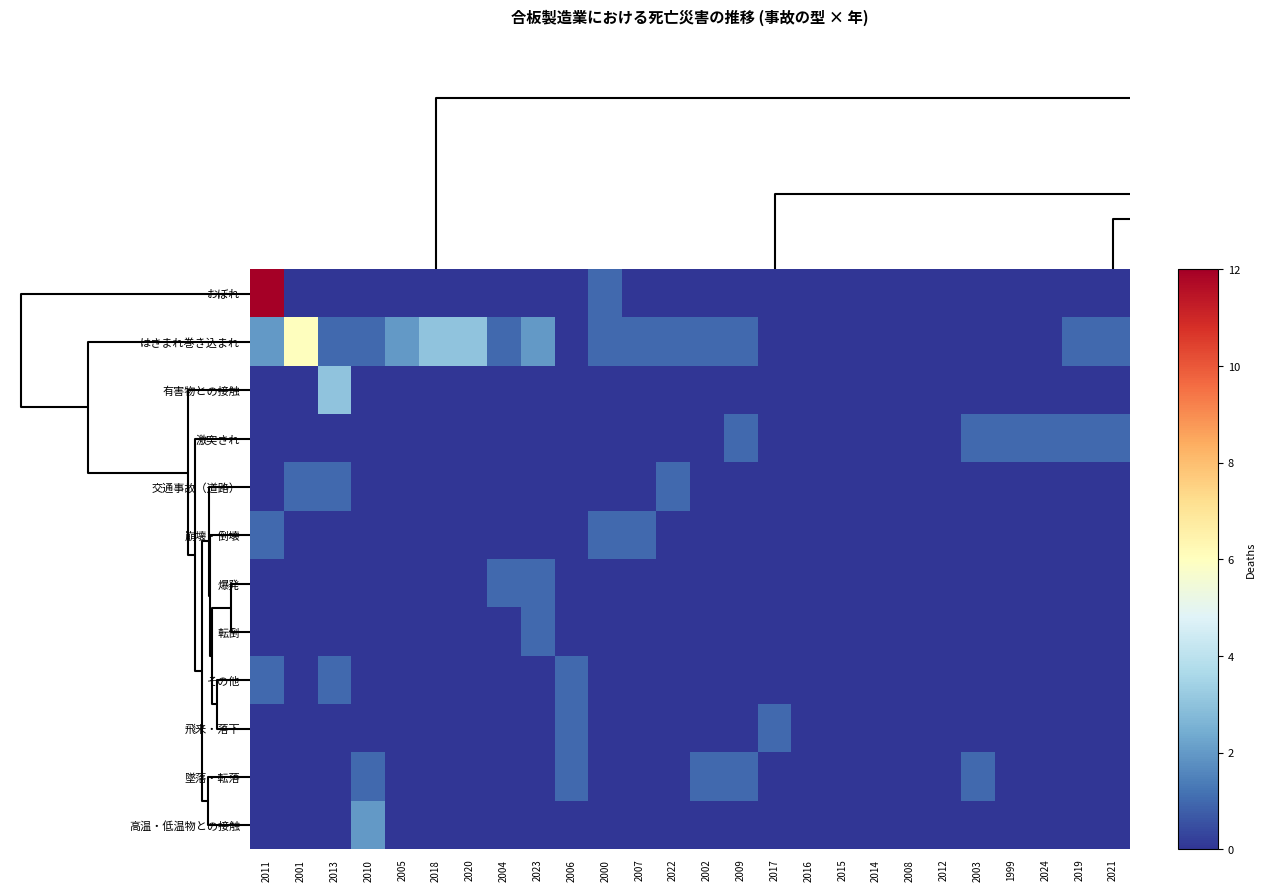

Reading left to right, extract all data points from this chart.

おぼれ: 2011=12	2001=0	2013=0	2010=0	2005=0	2018=0	2020=0	2004=0	2023=0	2006=0	2000=1	2007=0	2022=0	2002=0	2009=0	2017=0	2016=0	2015=0	2014=0	2008=0	2012=0	2003=0	1999=0	2024=0	2019=0	2021=0
はさまれ巻き込まれ: 2011=2	2001=6	2013=1	2010=1	2005=2	2018=3	2020=3	2004=1	2023=2	2006=0	2000=1	2007=1	2022=1	2002=1	2009=1	2017=0	2016=0	2015=0	2014=0	2008=0	2012=0	2003=0	1999=0	2024=0	2019=1	2021=1
有害物との接触: 2011=0	2001=0	2013=3	2010=0	2005=0	2018=0	2020=0	2004=0	2023=0	2006=0	2000=0	2007=0	2022=0	2002=0	2009=0	2017=0	2016=0	2015=0	2014=0	2008=0	2012=0	2003=0	1999=0	2024=0	2019=0	2021=0
激突され: 2011=0	2001=0	2013=0	2010=0	2005=0	2018=0	2020=0	2004=0	2023=0	2006=0	2000=0	2007=0	2022=0	2002=0	2009=1	2017=0	2016=0	2015=0	2014=0	2008=0	2012=0	2003=1	1999=1	2024=1	2019=1	2021=1
交通事故（道路）: 2011=0	2001=1	2013=1	2010=0	2005=0	2018=0	2020=0	2004=0	2023=0	2006=0	2000=0	2007=0	2022=1	2002=0	2009=0	2017=0	2016=0	2015=0	2014=0	2008=0	2012=0	2003=0	1999=0	2024=0	2019=0	2021=0
崩壊・倒壊: 2011=1	2001=0	2013=0	2010=0	2005=0	2018=0	2020=0	2004=0	2023=0	2006=0	2000=1	2007=1	2022=0	2002=0	2009=0	2017=0	2016=0	2015=0	2014=0	2008=0	2012=0	2003=0	1999=0	2024=0	2019=0	2021=0
爆発: 2011=0	2001=0	2013=0	2010=0	2005=0	2018=0	2020=0	2004=1	2023=1	2006=0	2000=0	2007=0	2022=0	2002=0	2009=0	2017=0	2016=0	2015=0	2014=0	2008=0	2012=0	2003=0	1999=0	2024=0	2019=0	2021=0
転倒: 2011=0	2001=0	2013=0	2010=0	2005=0	2018=0	2020=0	2004=0	2023=1	2006=0	2000=0	2007=0	2022=0	2002=0	2009=0	2017=0	2016=0	2015=0	2014=0	2008=0	2012=0	2003=0	1999=0	2024=0	2019=0	2021=0
その他: 2011=1	2001=0	2013=1	2010=0	2005=0	2018=0	2020=0	2004=0	2023=0	2006=1	2000=0	2007=0	2022=0	2002=0	2009=0	2017=0	2016=0	2015=0	2014=0	2008=0	2012=0	2003=0	1999=0	2024=0	2019=0	2021=0
飛来・落下: 2011=0	2001=0	2013=0	2010=0	2005=0	2018=0	2020=0	2004=0	2023=0	2006=1	2000=0	2007=0	2022=0	2002=0	2009=0	2017=1	2016=0	2015=0	2014=0	2008=0	2012=0	2003=0	1999=0	2024=0	2019=0	2021=0
墜落・転落: 2011=0	2001=0	2013=0	2010=1	2005=0	2018=0	2020=0	2004=0	2023=0	2006=1	2000=0	2007=0	2022=0	2002=1	2009=1	2017=0	2016=0	2015=0	2014=0	2008=0	2012=0	2003=1	1999=0	2024=0	2019=0	2021=0
高温・低温物との接触: 2011=0	2001=0	2013=0	2010=2	2005=0	2018=0	2020=0	2004=0	2023=0	2006=0	2000=0	2007=0	2022=0	2002=0	2009=0	2017=0	2016=0	2015=0	2014=0	2008=0	2012=0	2003=0	1999=0	2024=0	2019=0	2021=0